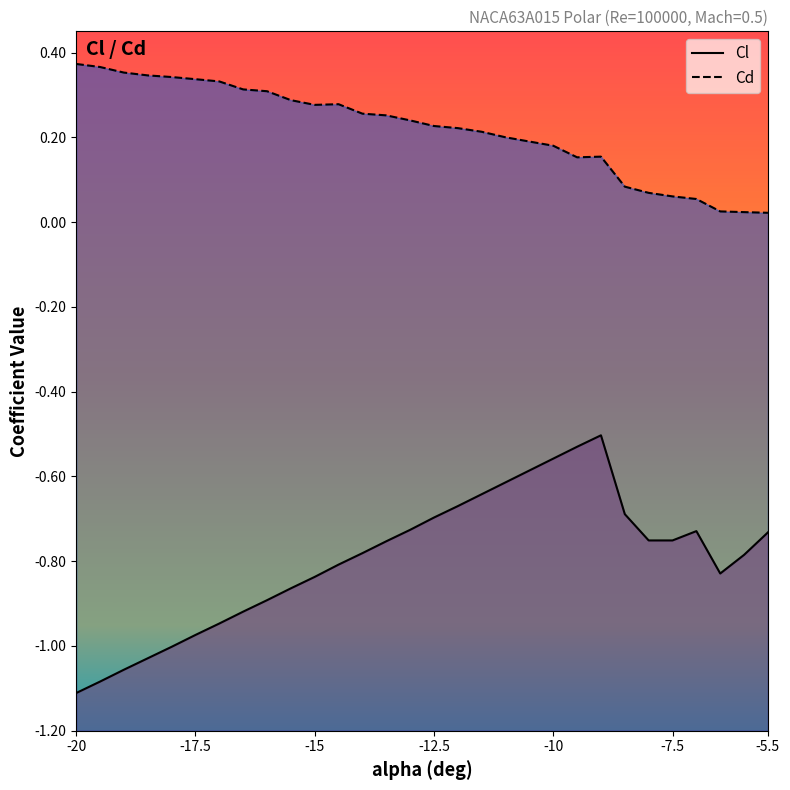

What is the label of the 15th point from the left?

-13.0